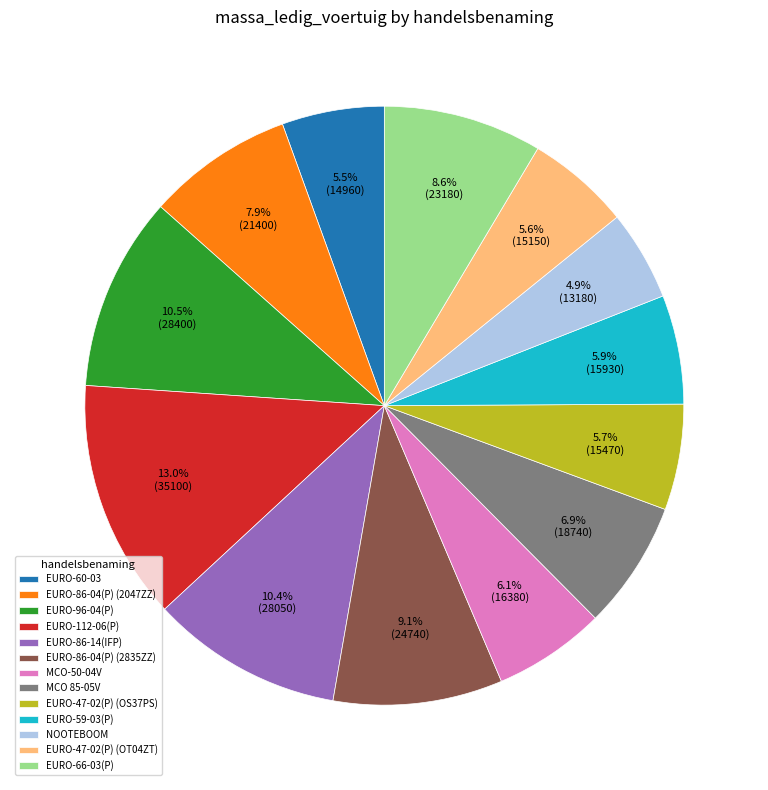

What is the total percentage of EURO-96-04(P) and EURO-66-03(P)?

19.1%